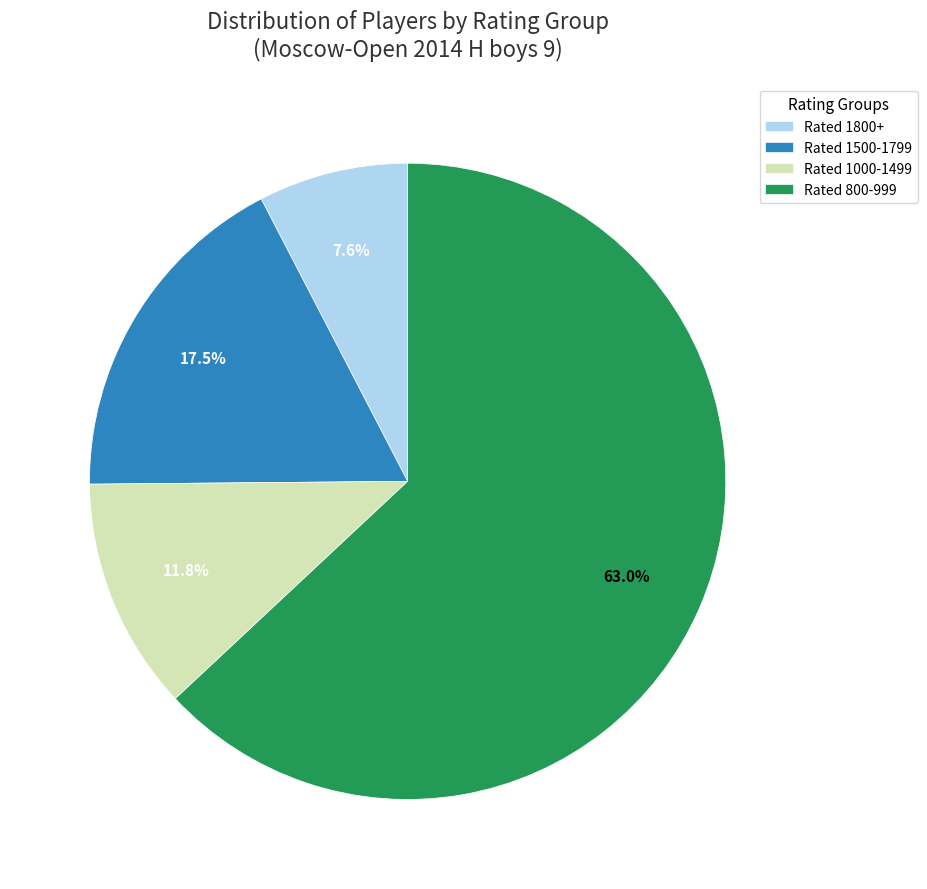

Is there any slice that represents more than half of the pie?

Yes